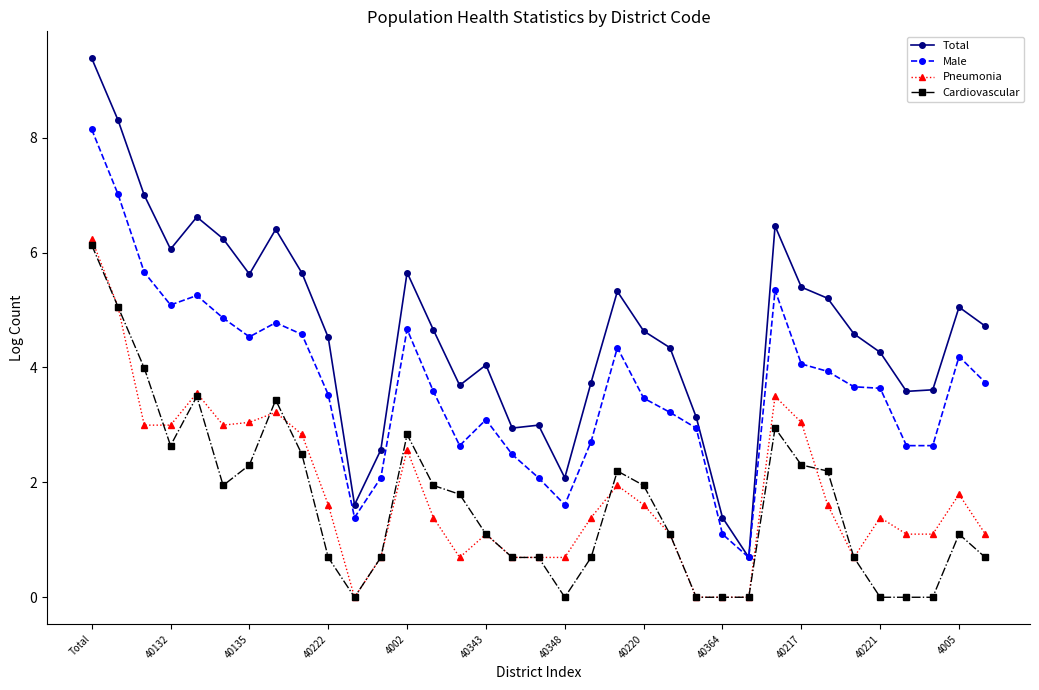

List the series in order of their peak value, lowest first.

Cardiovascular, Pneumonia, Male, Total